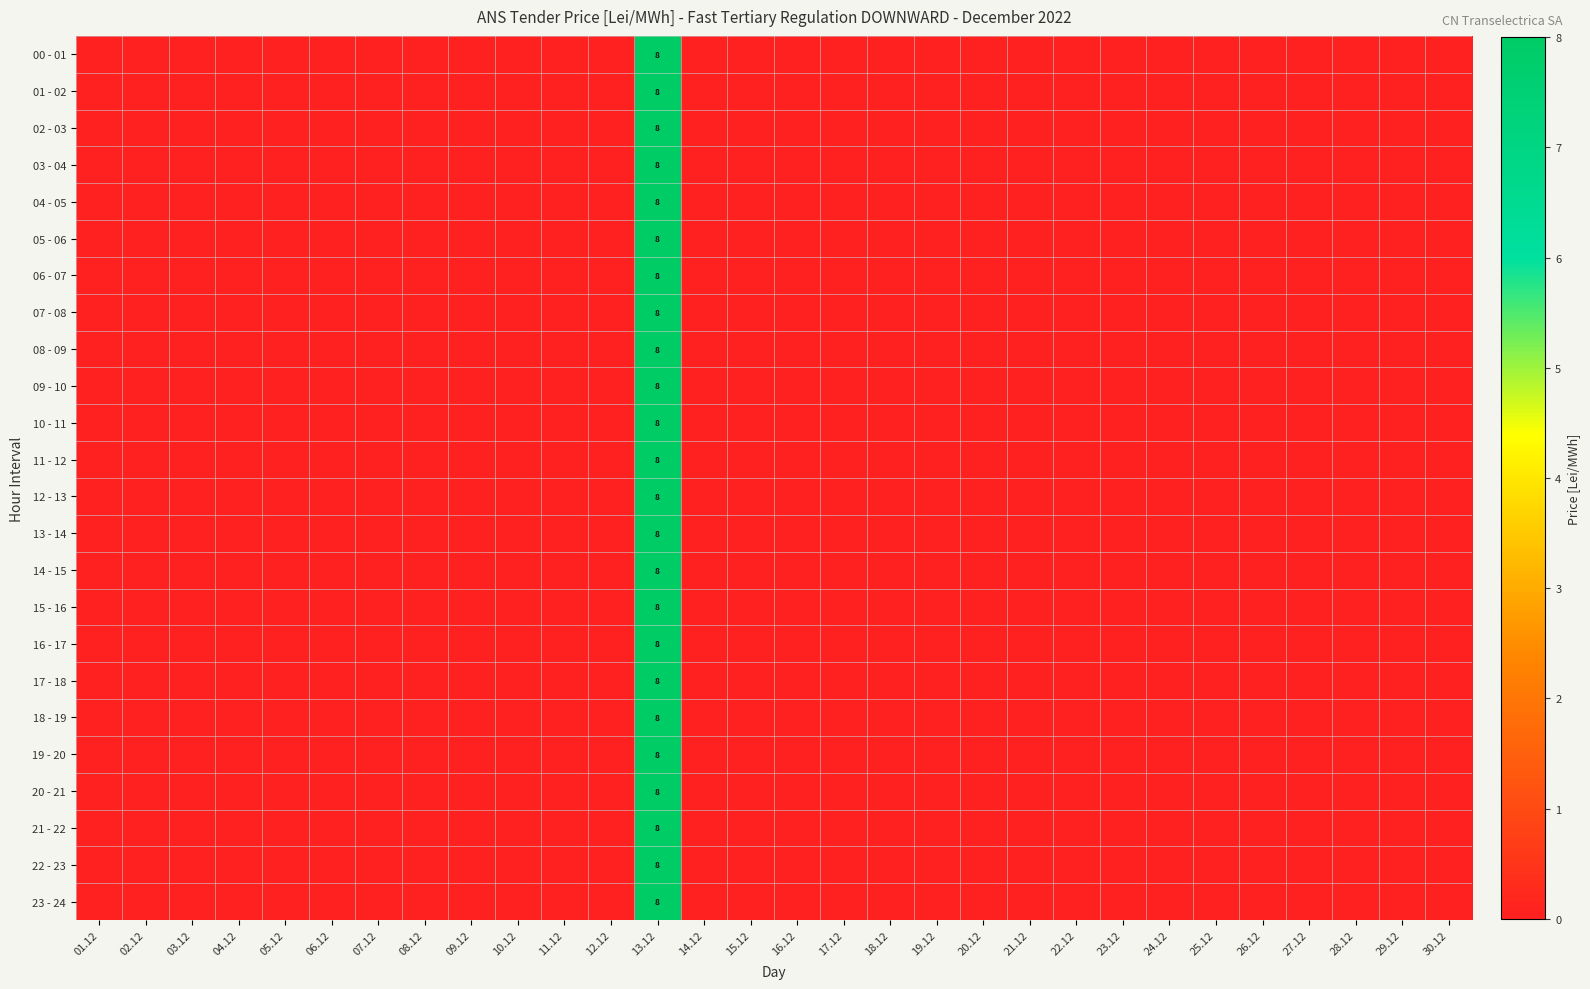

How many 11 - 12 values are between 0 and 1?

29